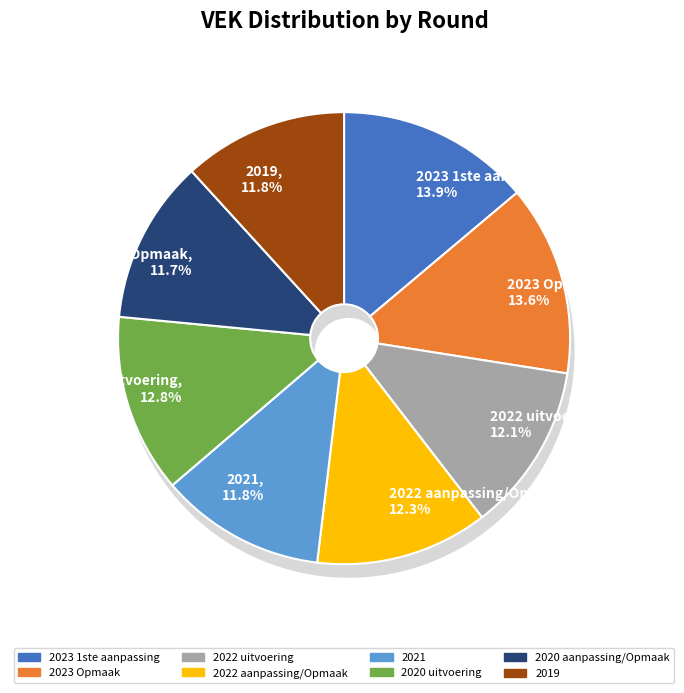

Does 2019 represent more than half of the total?

No